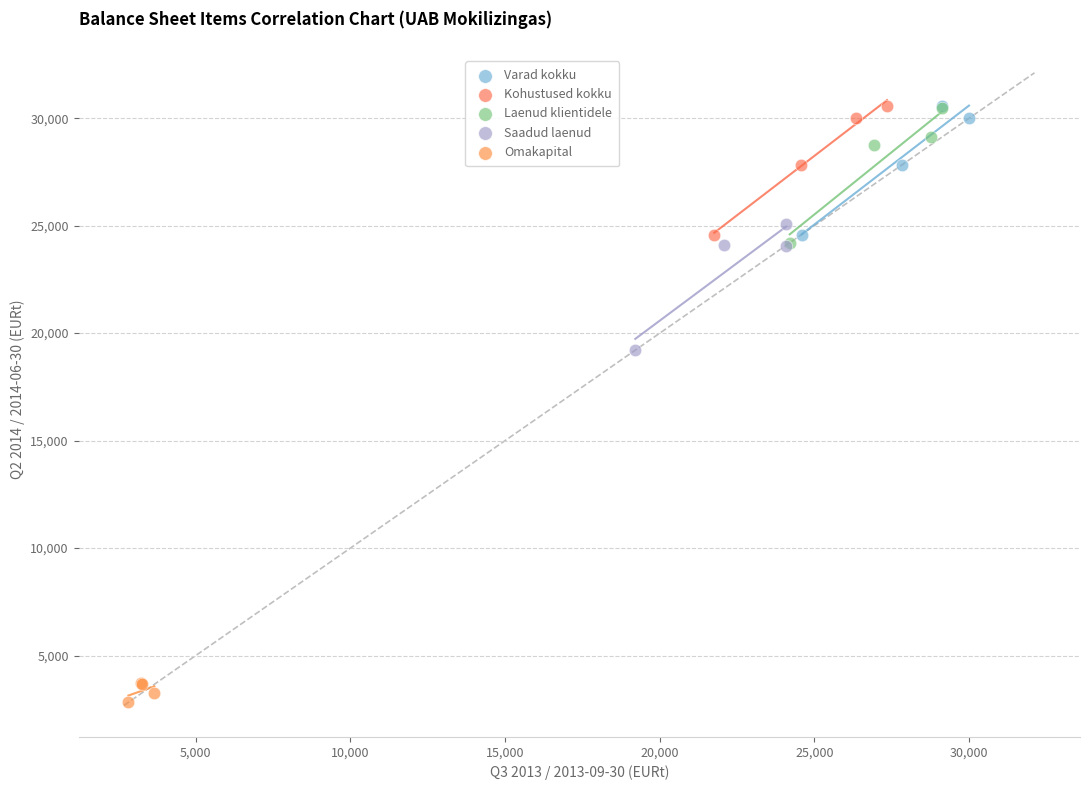

What are all the series names shown in the legend?

Varad kokku, Kohustused kokku, Laenud klientidele, Saadud laenud, Omakapital